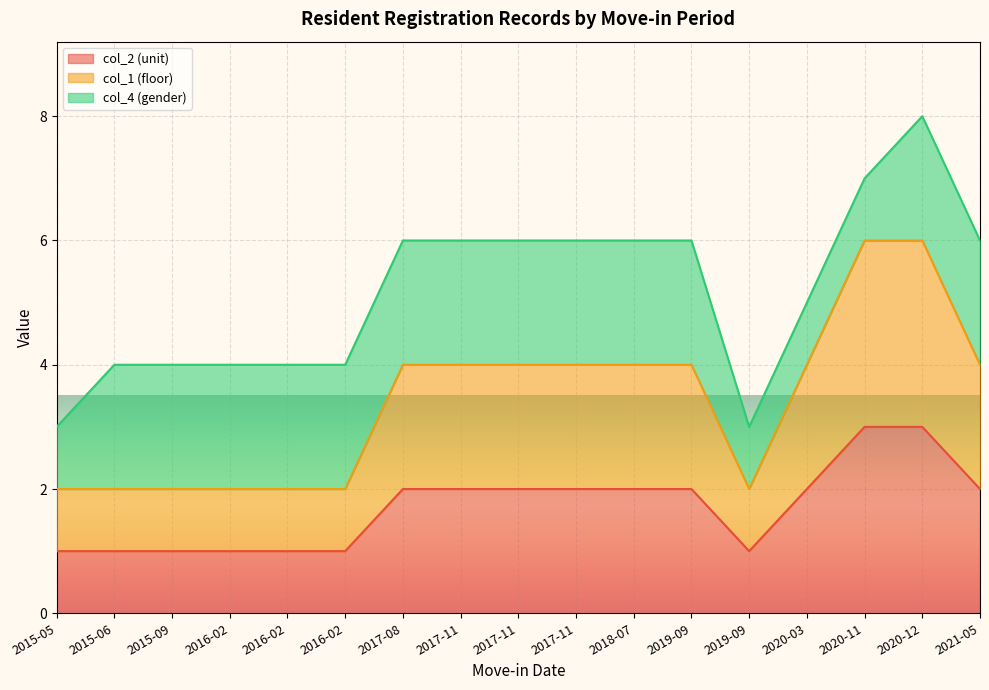

Which has a higher value, 2020-11 or 2015-06?

2020-11